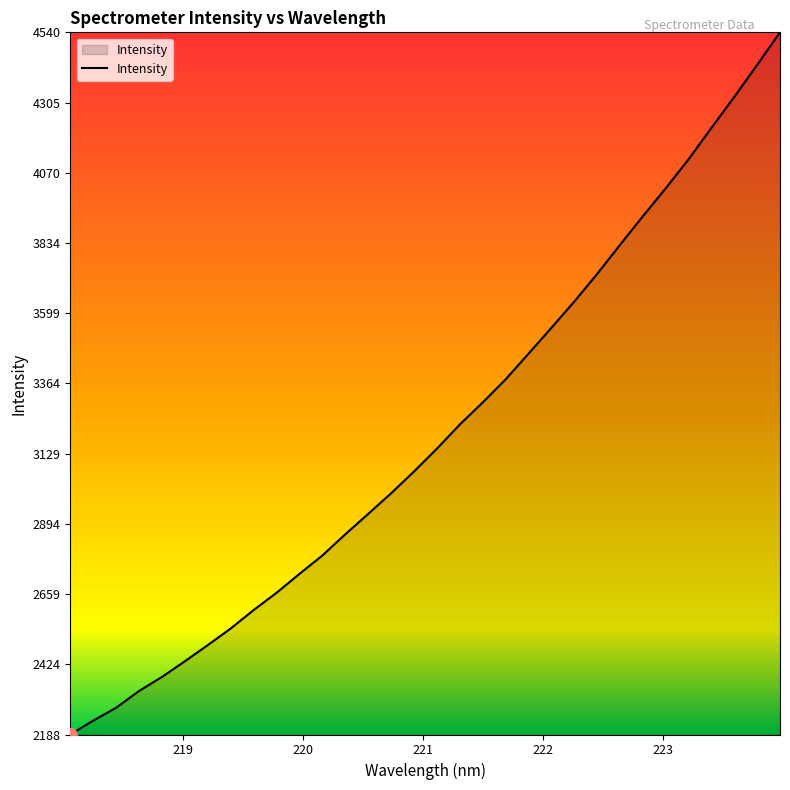

What is the difference between the maximum and minimum values?

2351.4